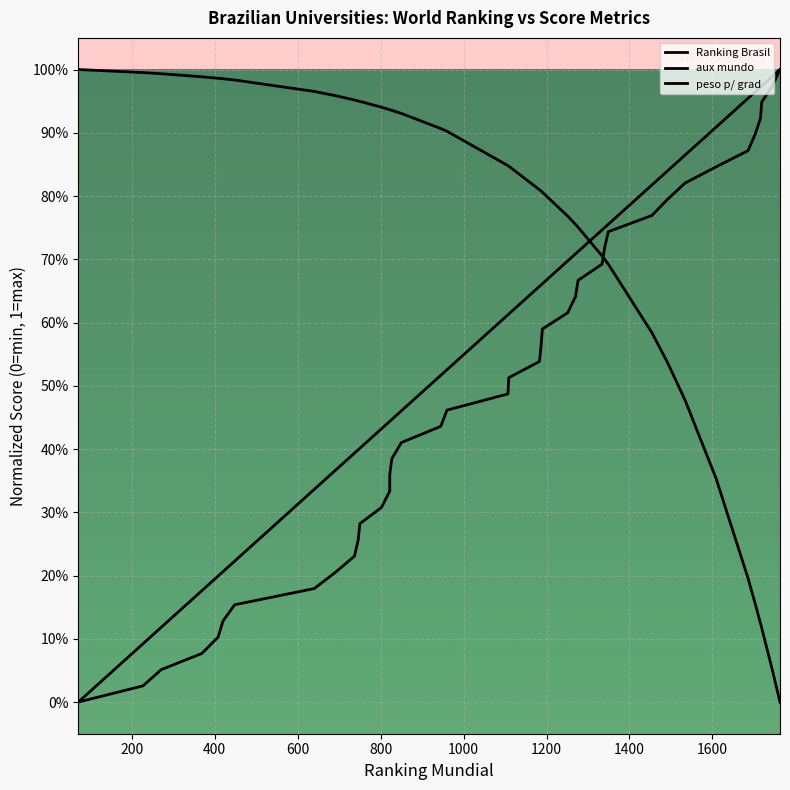

Between 369 and 1719, which series saw the biggest shift?

Ranking Brasil